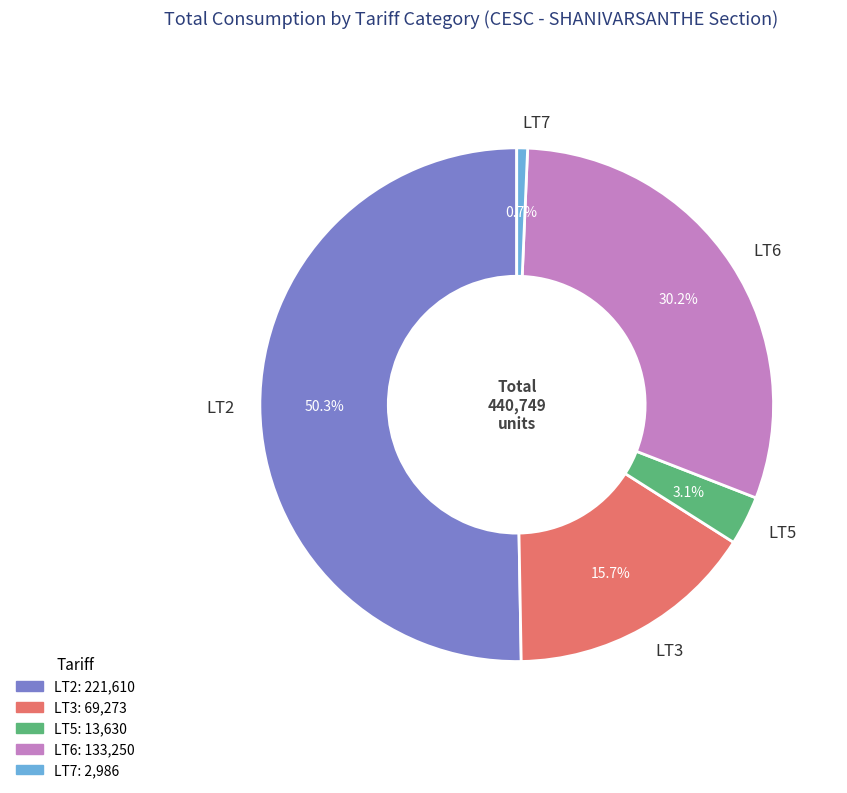

The LT5 slice represents 3% of the pie. True or false?

True